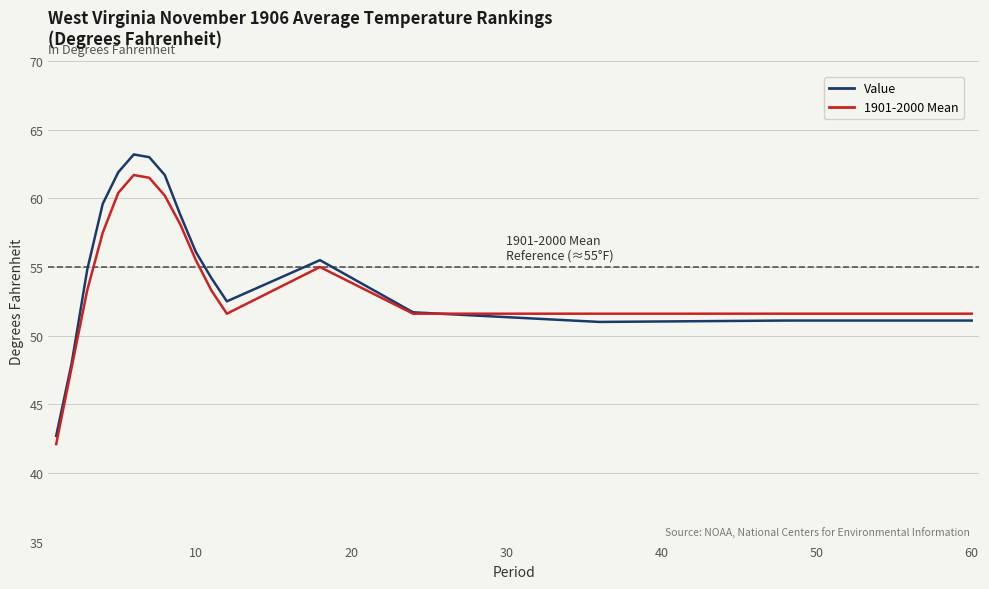

What is the maximum value shown in the chart?

63.2